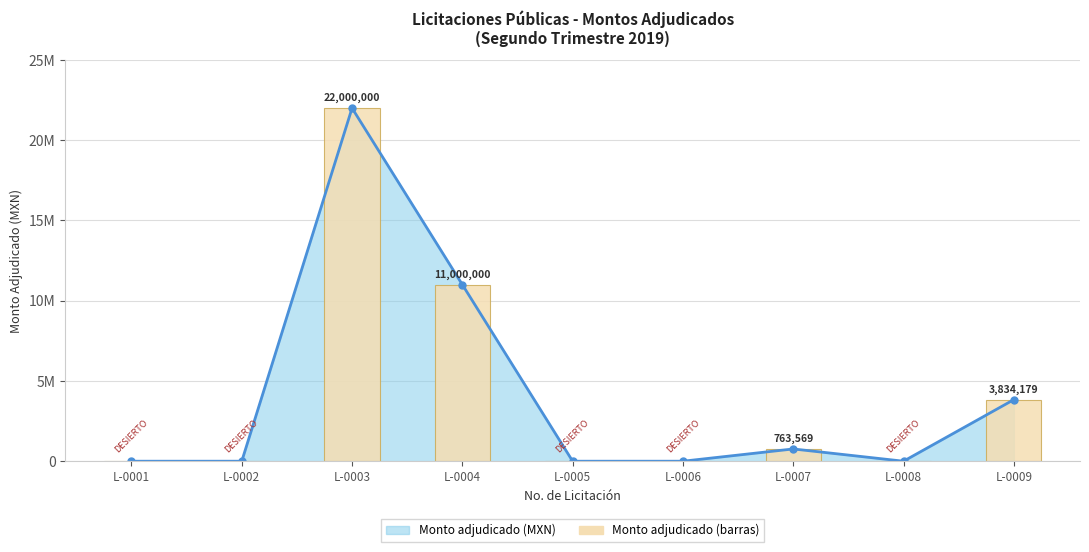

The chart shows a value of -8244092.1 at L-0005. True or false?

False